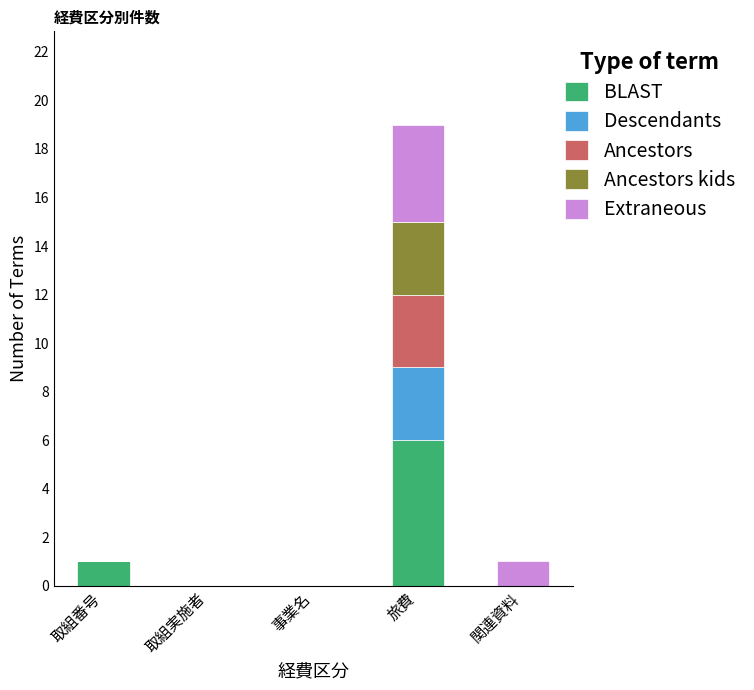

At which category is the sum across all series the highest?

旅費